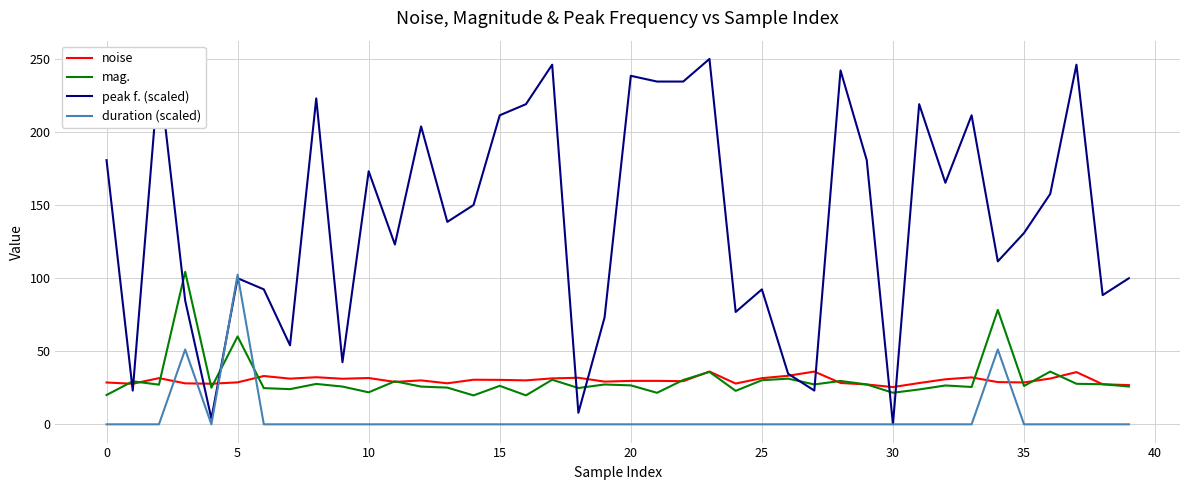

What is the maximum value shown in the chart?

250.0